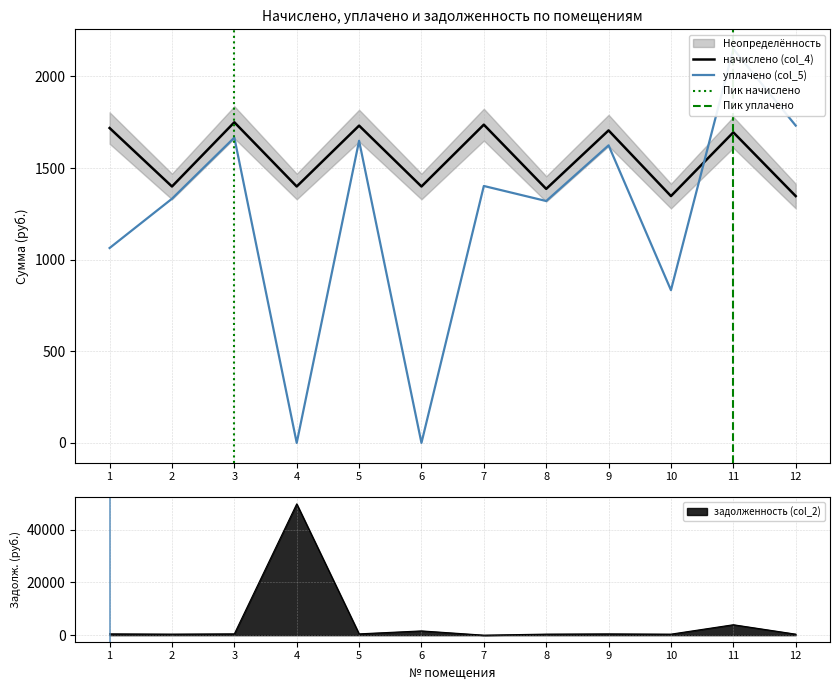

What is the difference between the maximum and second lowest values in the уплачено (col_5) series?

2149.9